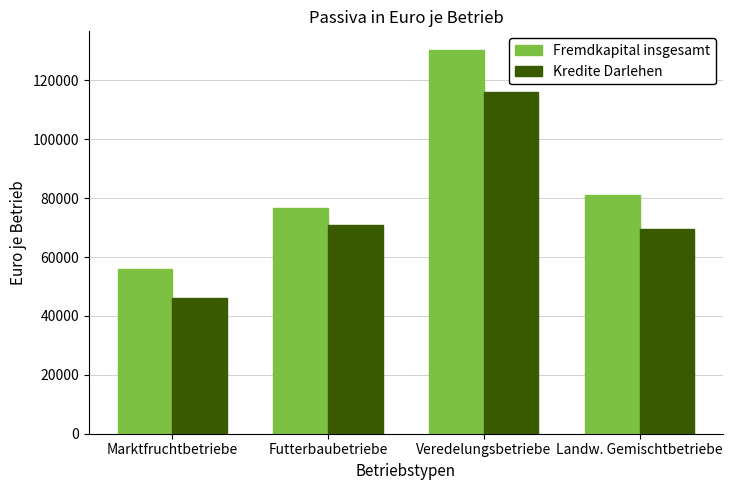

At which label does Fremdkapital insgesamt first exceed 81146?

Veredelungsbetriebe